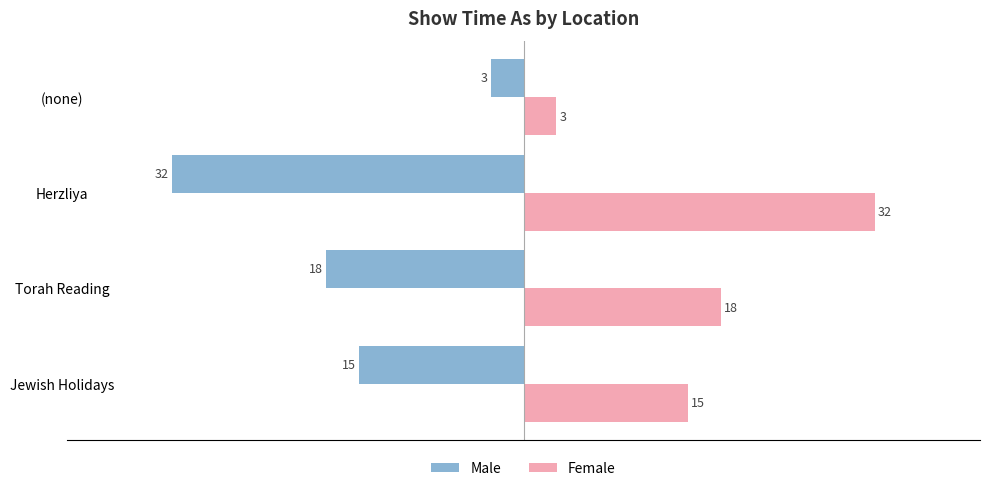

What is the highest value of the Female series?

32